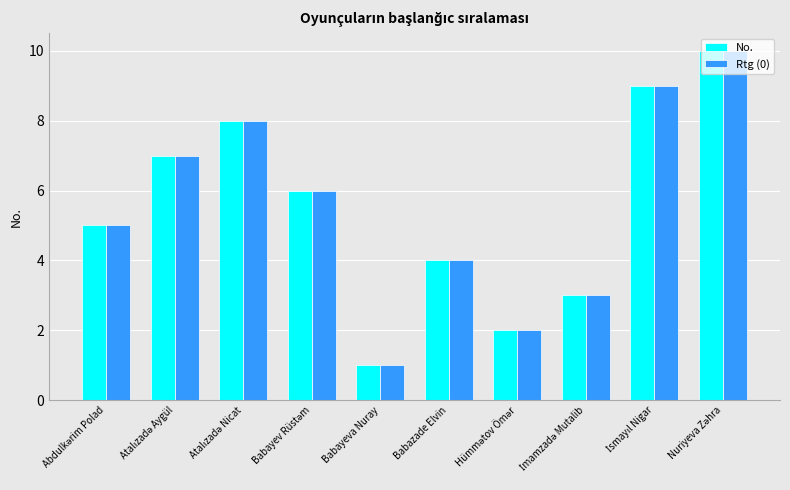

What is the difference between the second highest and second lowest values in the No. series?

7